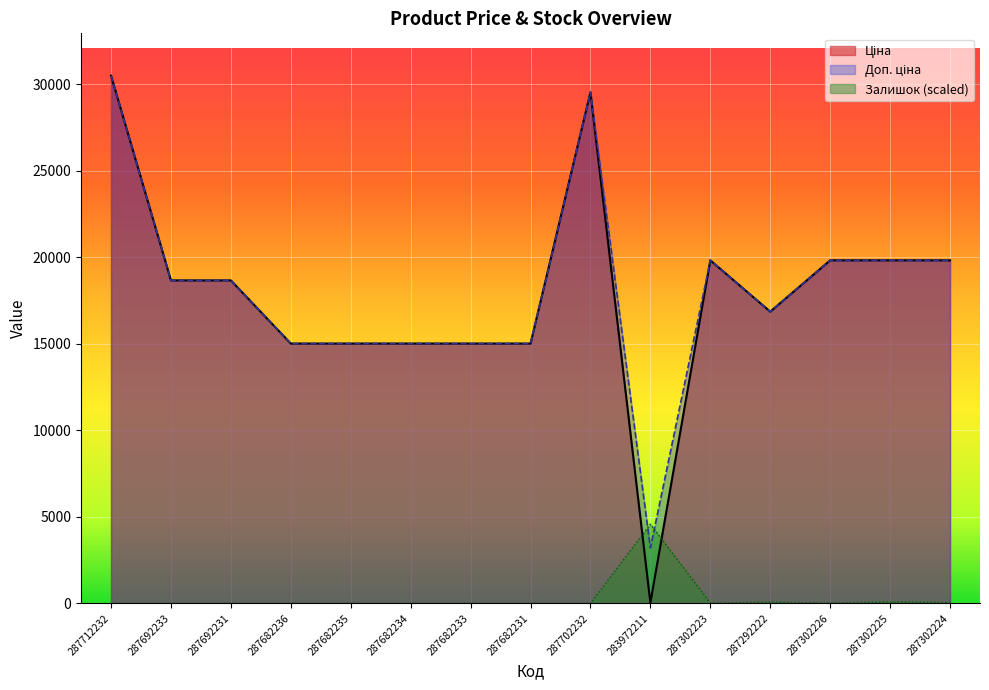

How many values in the Залишок series exceed 0?

6